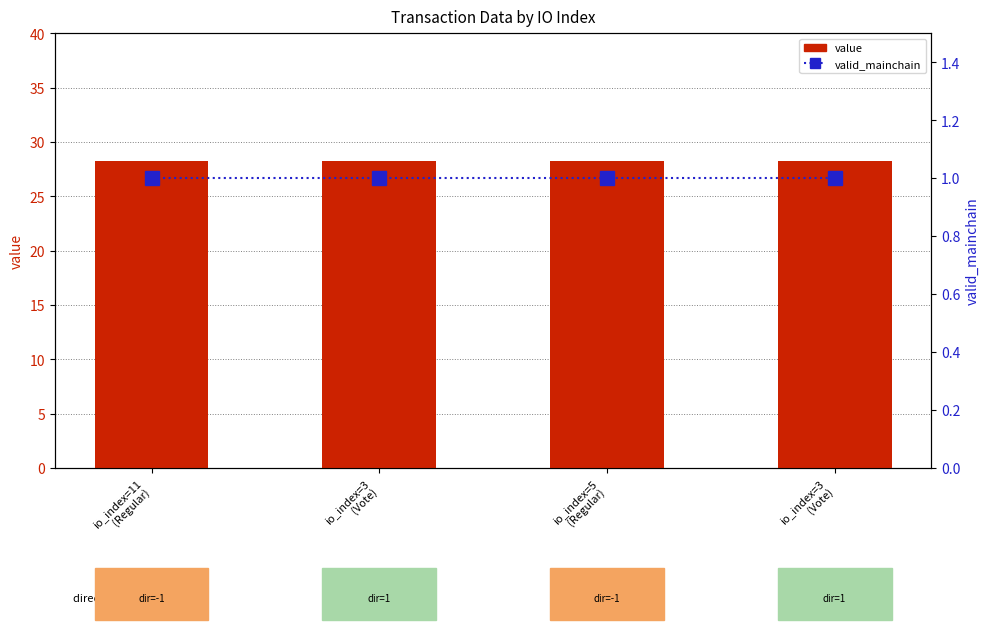

Between io_index=3
(Vote) and io_index=5
(Regular), which is larger?

io_index=3
(Vote)